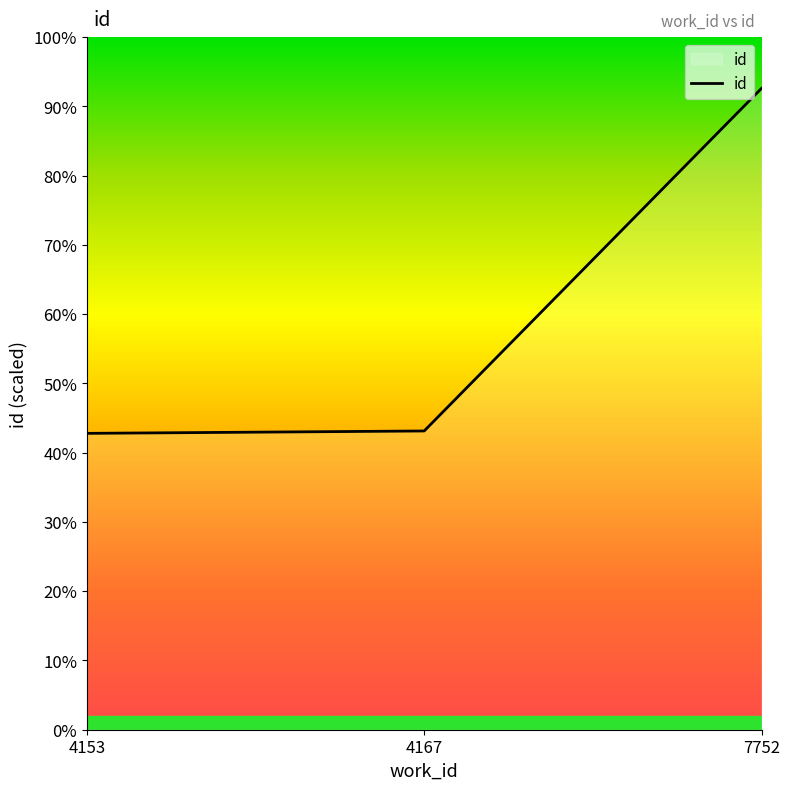

Is this an area chart (filled region under the line)?

Yes